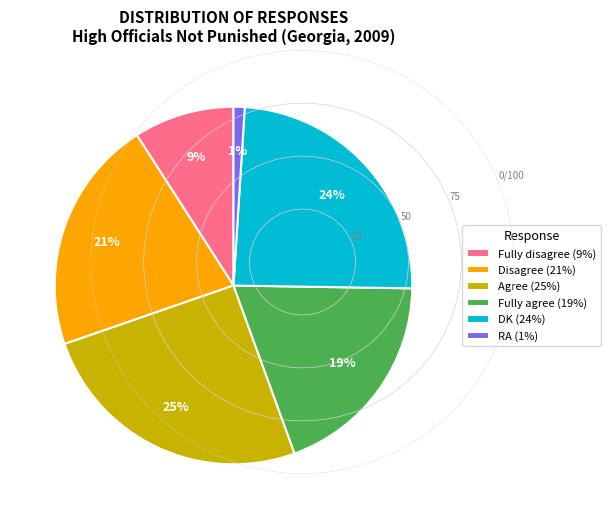

Which slice is the smallest?

RA